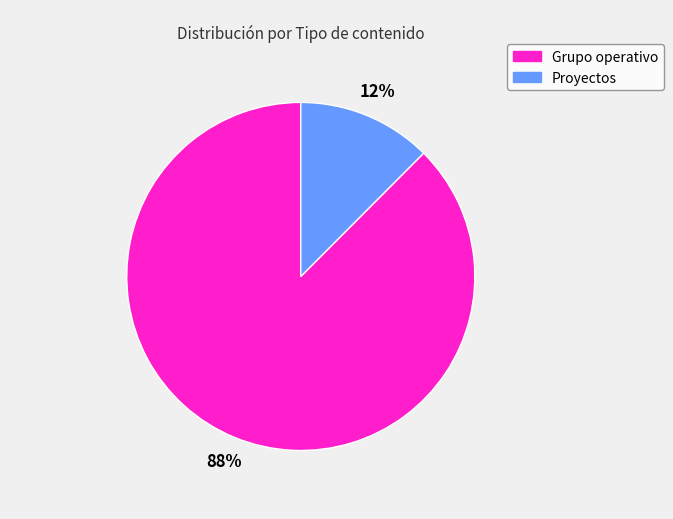

Is there any slice that represents more than half of the pie?

Yes